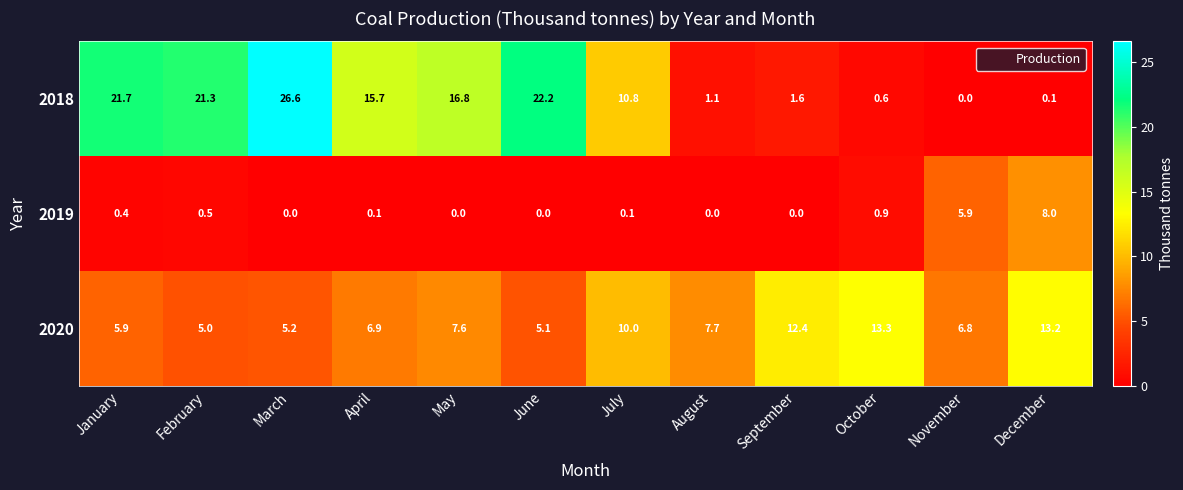

How many categories are shown in the chart?

12